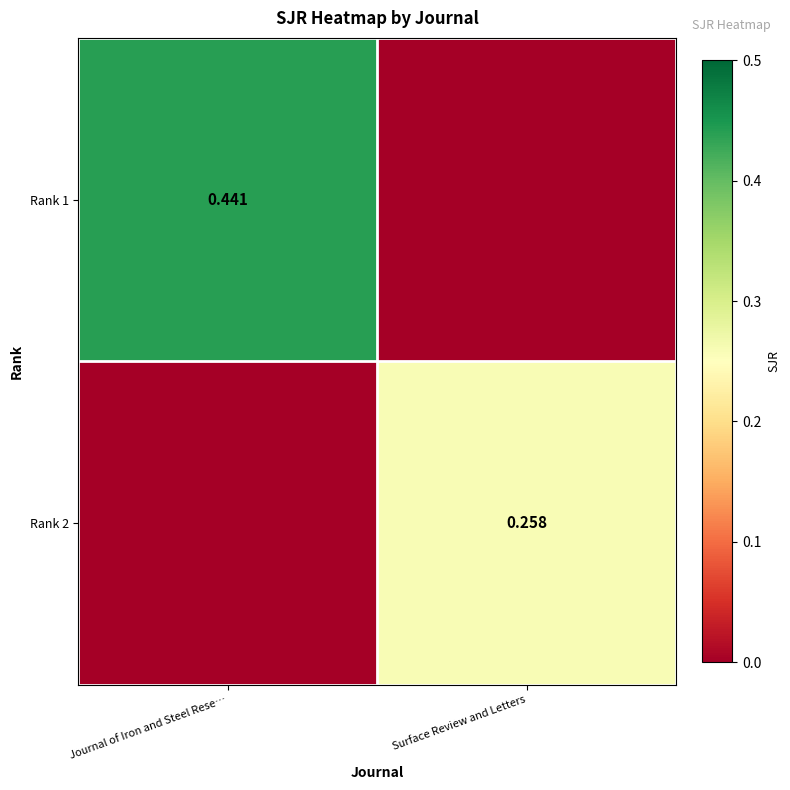

Which label corresponds to the largest value in the chart?

Journal of Iron and Steel Rese…